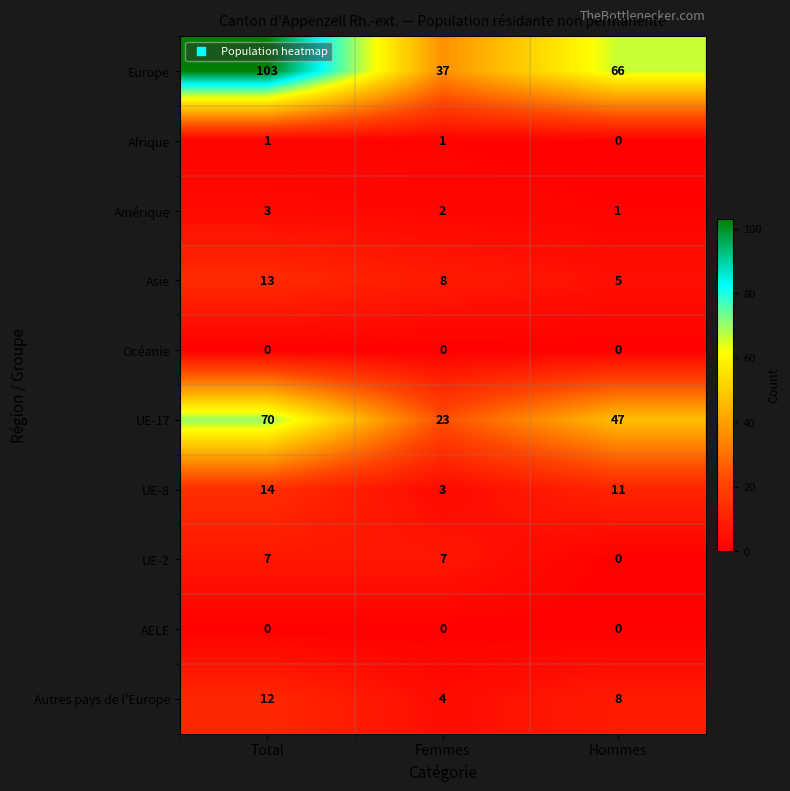

What is the sum of all Europe values?

206